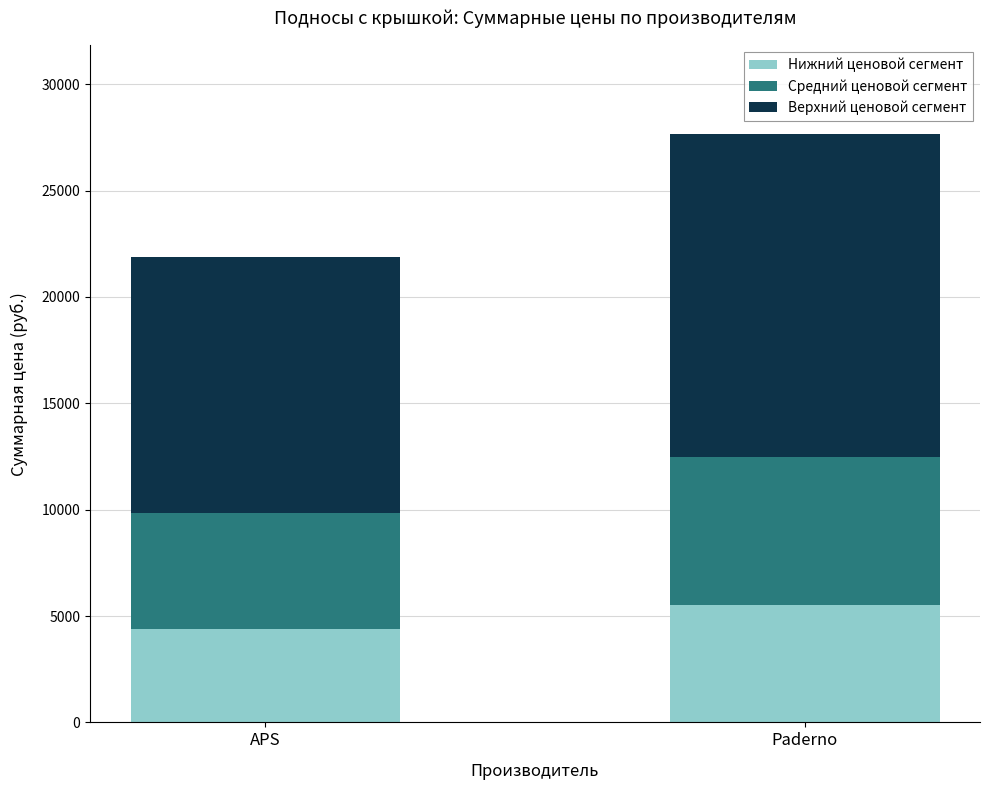

Reading left to right, transcribe the values for Нижний ценовой сегмент.

4380.6	5535.8